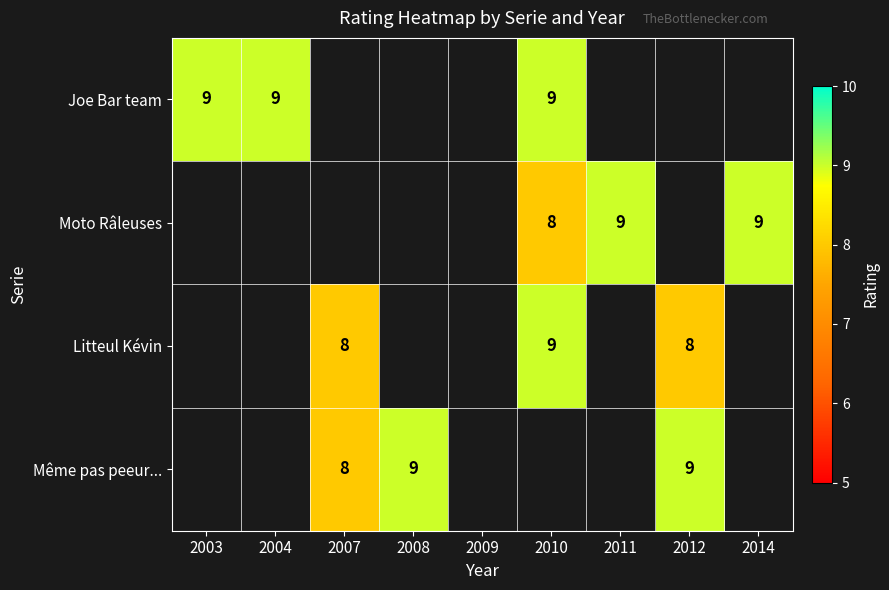

The value of Litteul Kévin at 2007 is 14. True or false?

False